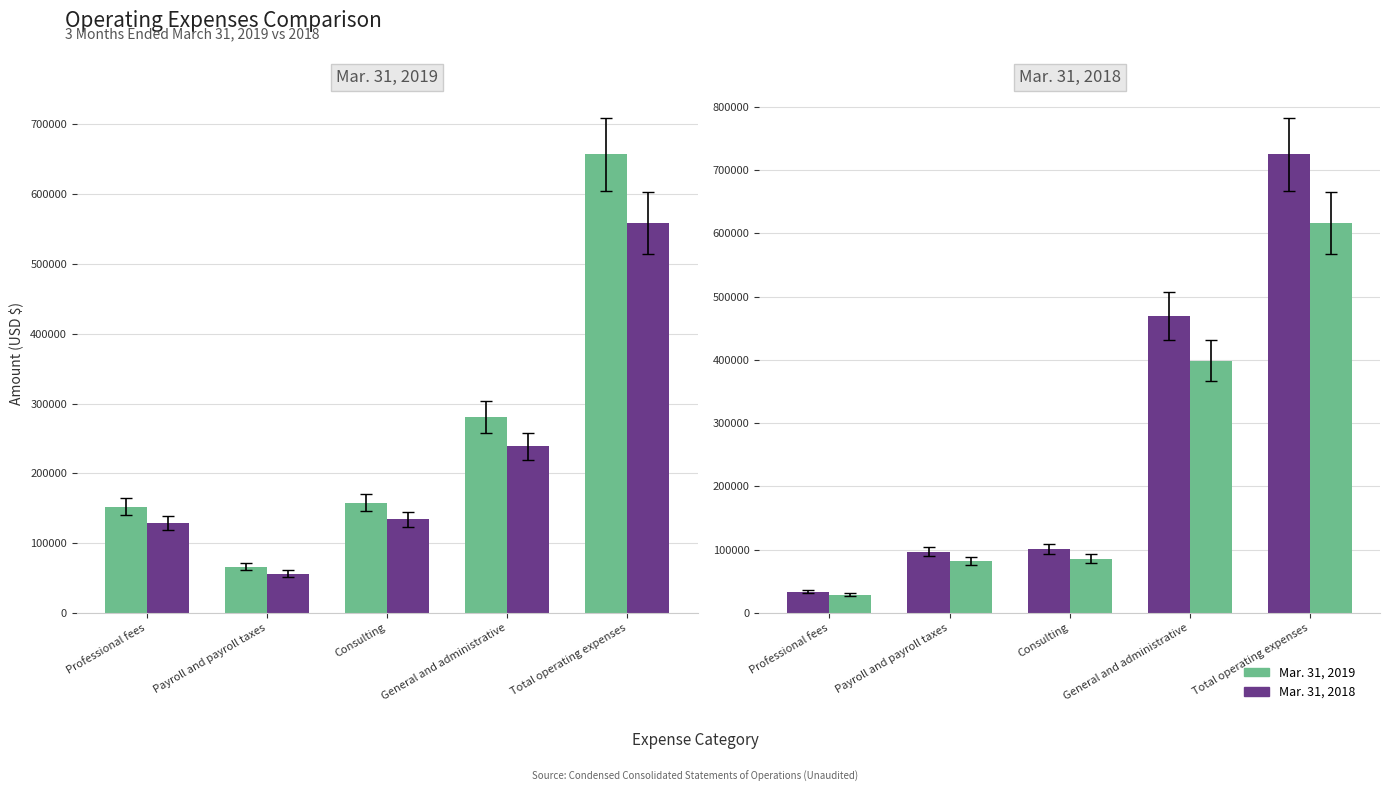

Is it true that Mar. 31, 2018 equals 145581.5 at Total operating expenses?

False